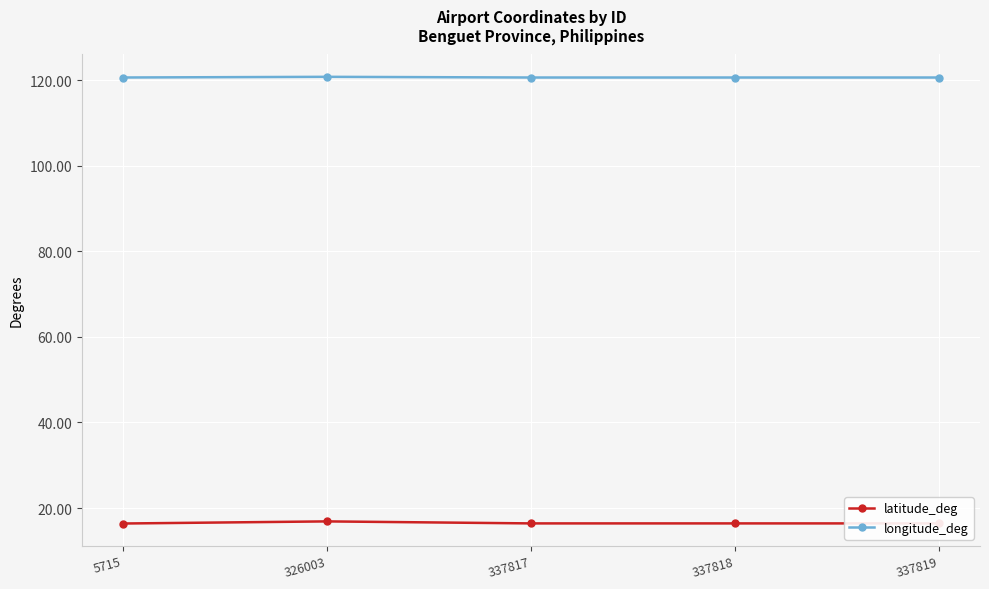

Rank the series by their average value, from lowest to highest.

latitude_deg, longitude_deg